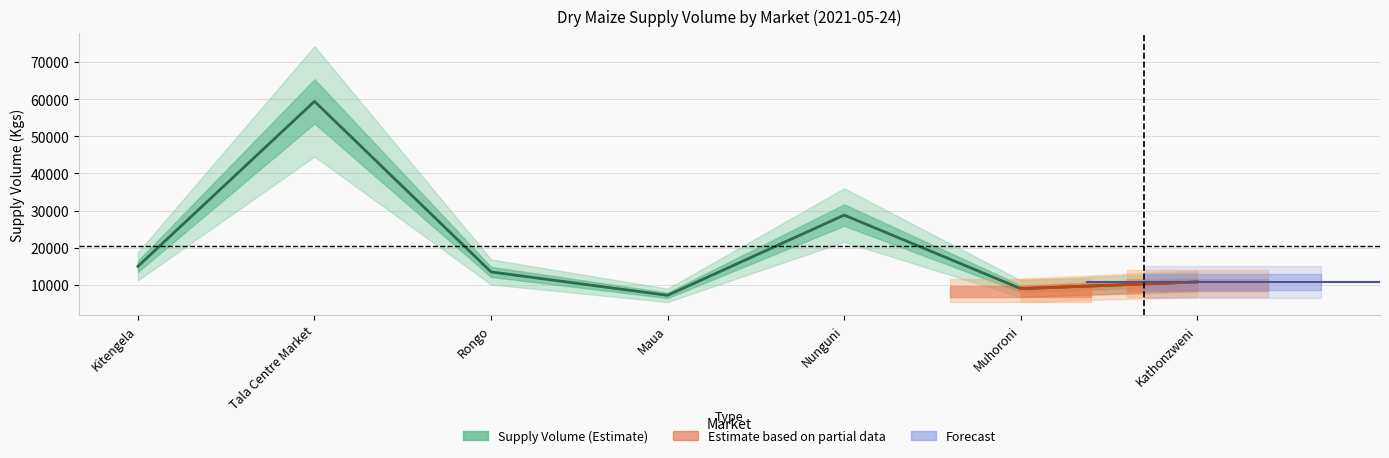

Count the number of categories in the chart.

7